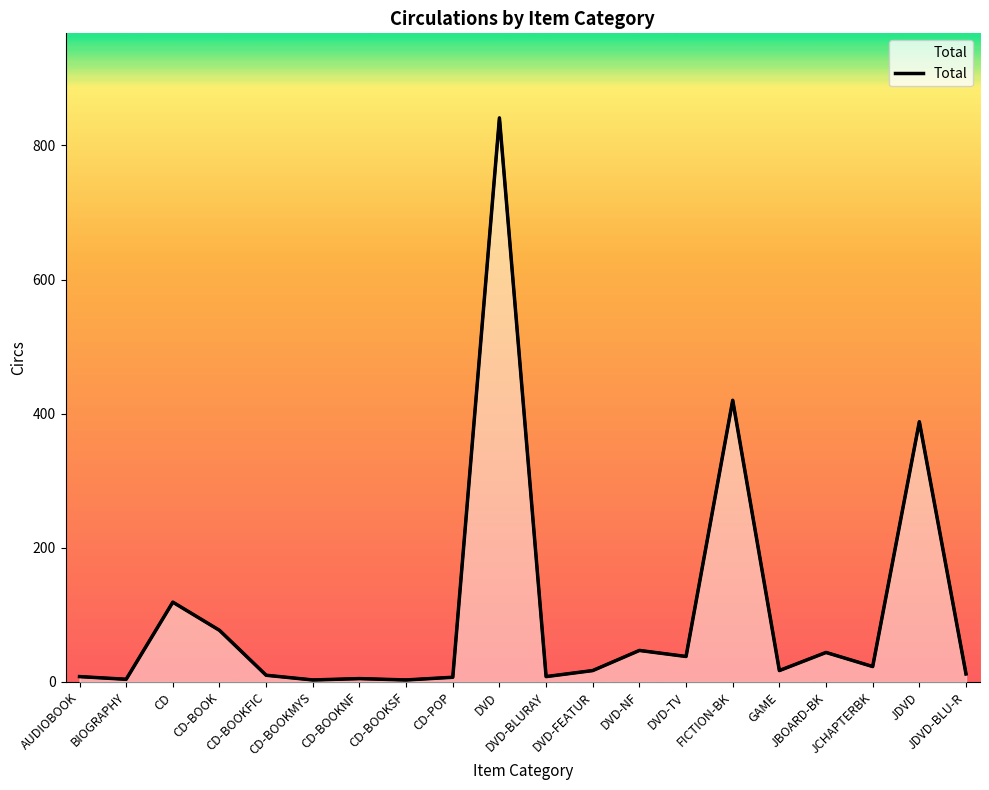

Rank the categories by value from lowest to highest.

CD-BOOKMYS, CD-BOOKSF, BIOGRAPHY, CD-BOOKNF, CD-POP, AUDIOBOOK, DVD-BLURAY, CD-BOOKFIC, JDVD-BLU-R, DVD-FEATUR, GAME, JCHAPTERBK, DVD-TV, JBOARD-BK, DVD-NF, CD-BOOK, CD, JDVD, FICTION-BK, DVD